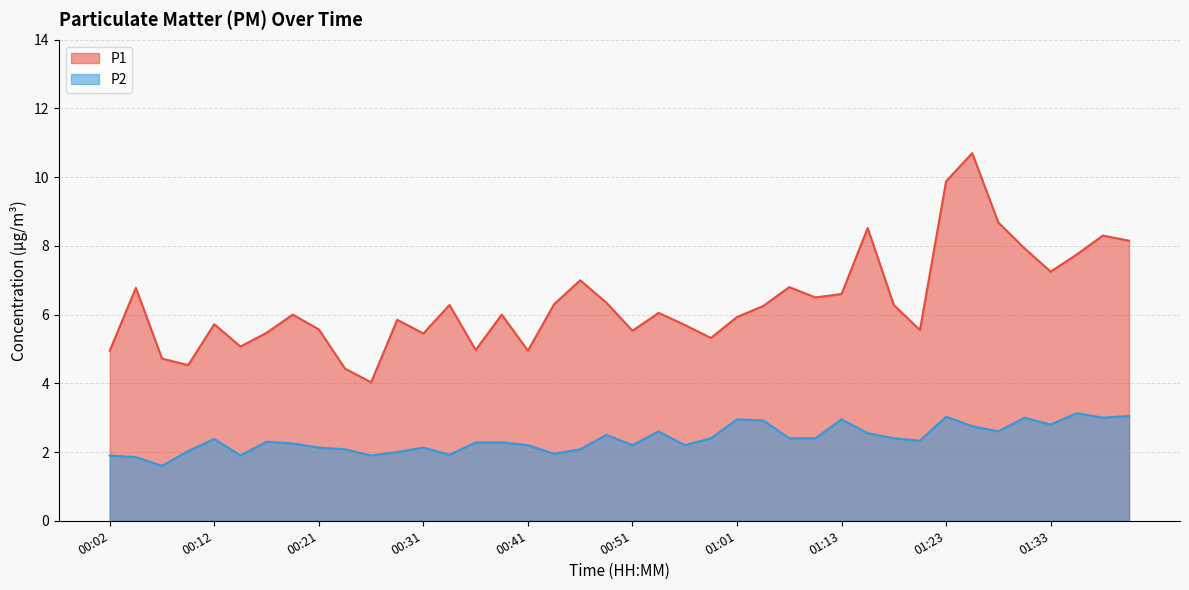

What is the lowest value of the P2 series?

1.6